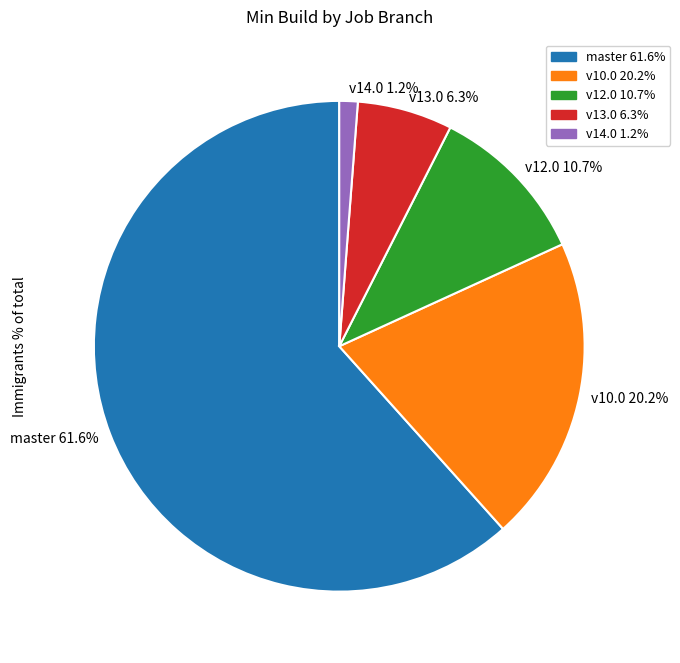

The master slice represents 69% of the pie. True or false?

False